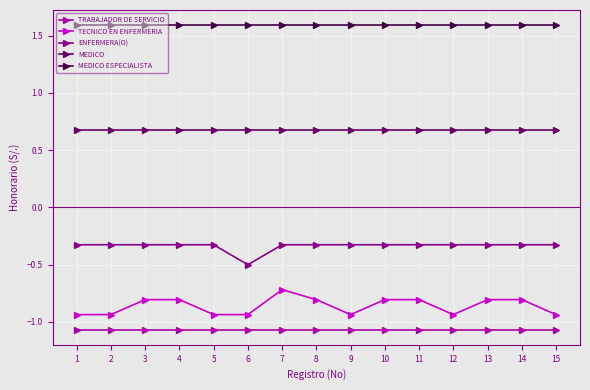

Is the value of MEDICO at 6 greater than the value of TRABAJADOR DE SERVICIO at 10?

Yes